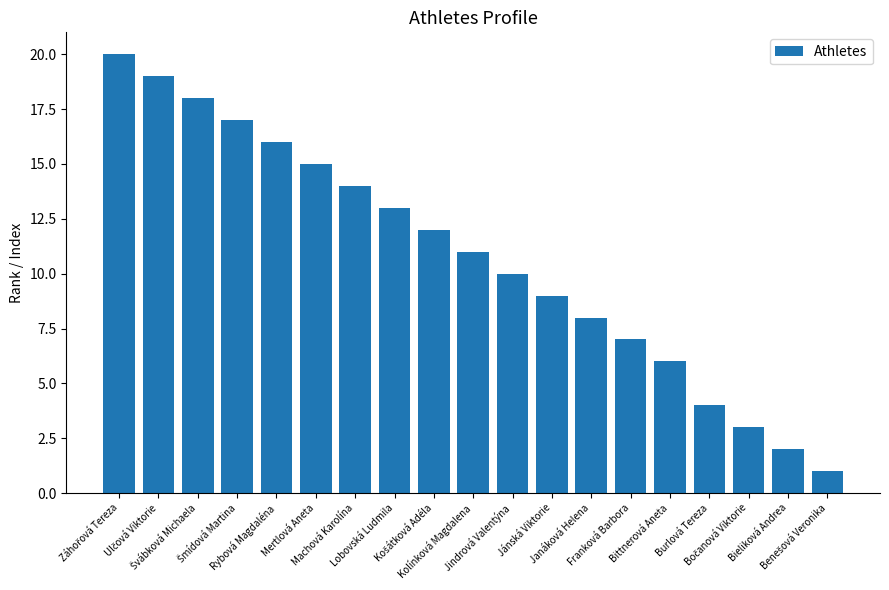

Approximately how many times larger is the value at Burlová Tereza compared to Bieliková Andrea?

2.0